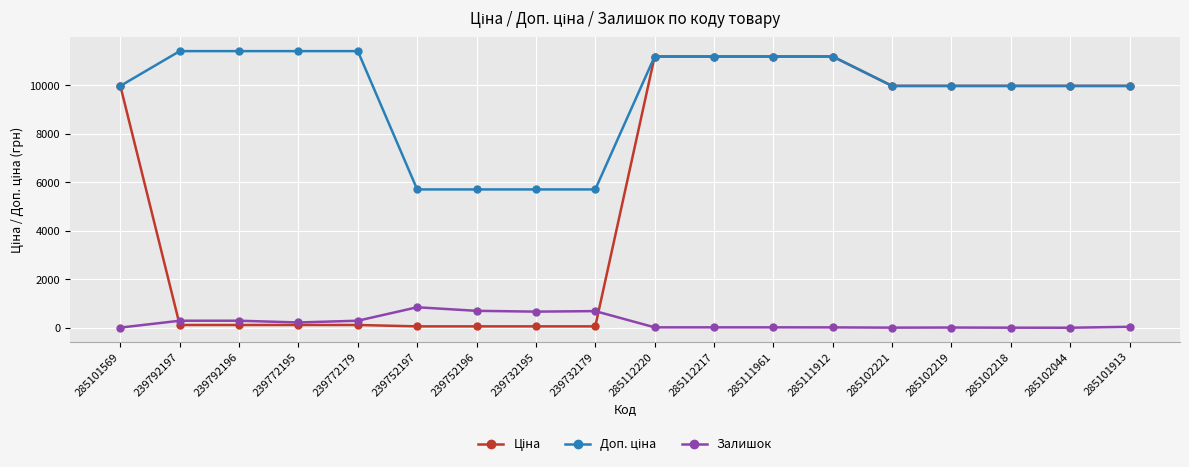

True or false: Залишок has a value of 289.0 at 239792197.

True